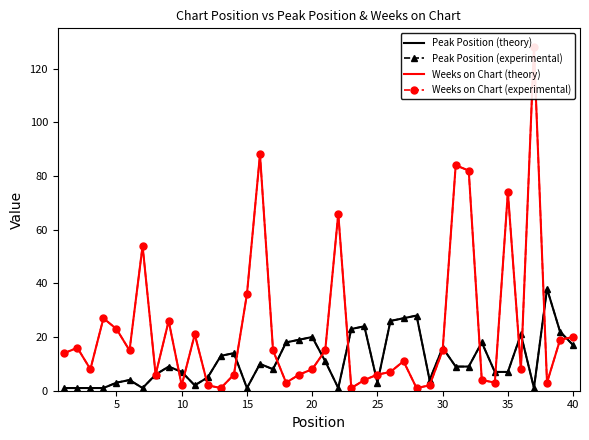

True or false: Peak Position (solid) has more than 2 interior local peaks.

True